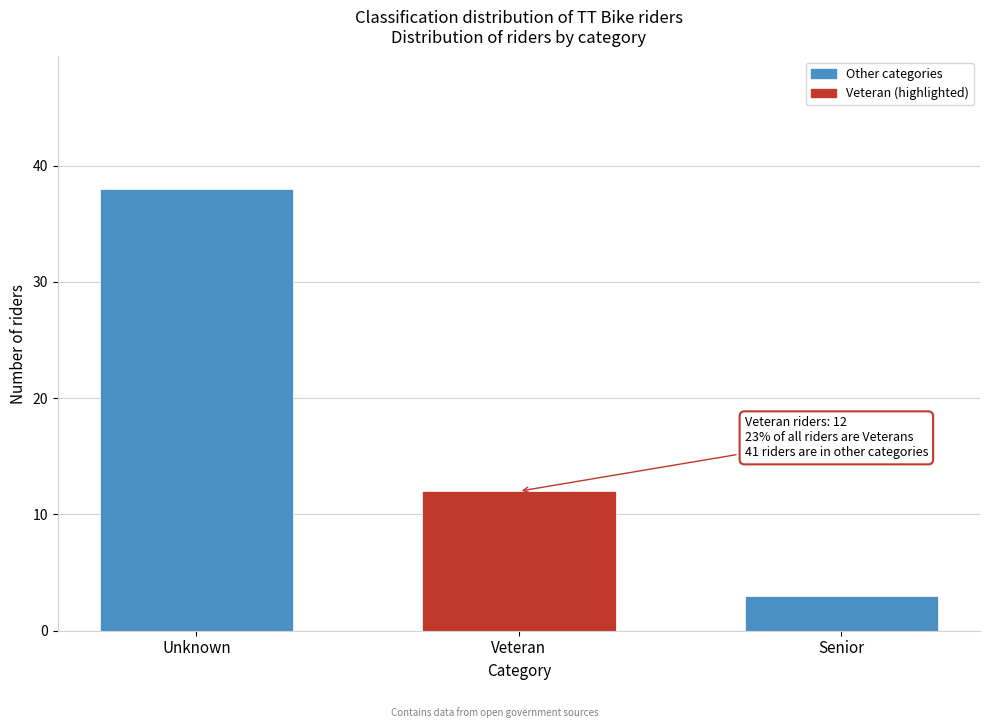

Reading left to right, list all the values displayed in this chart.

Unknown=38	Veteran=12	Senior=3